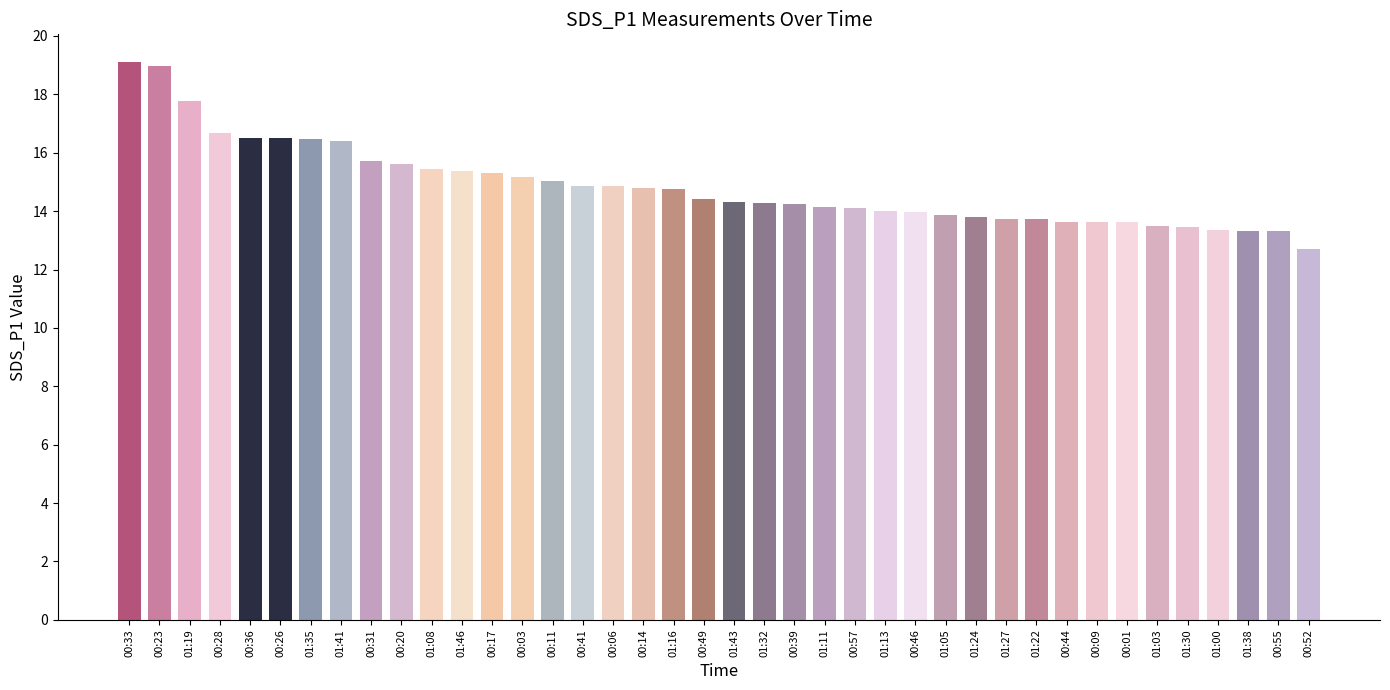

Read the value at 01:11.

14.1